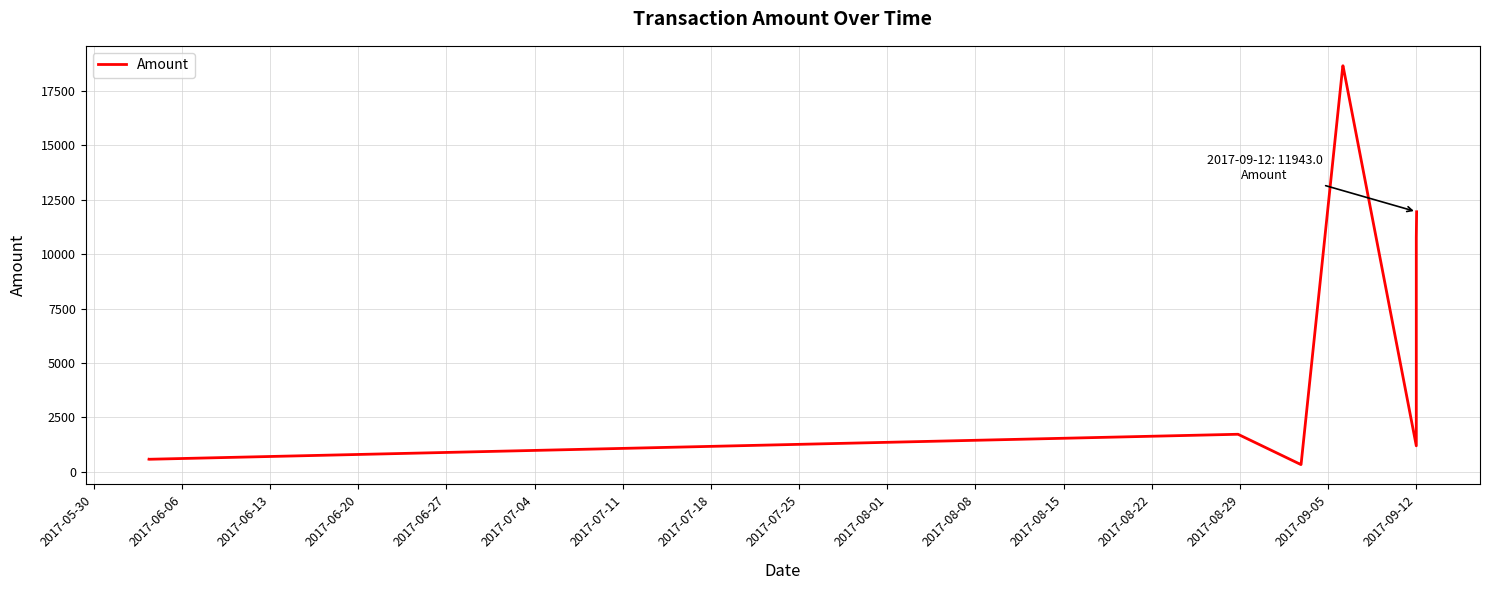

What is the greatest value displayed?

18648